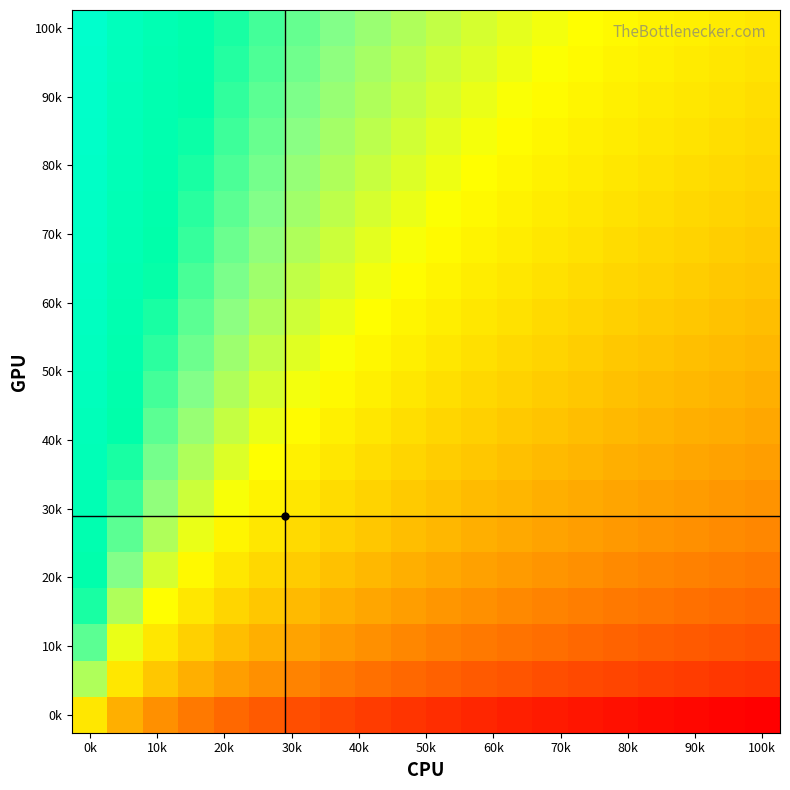

How many categories are shown in the chart?

20